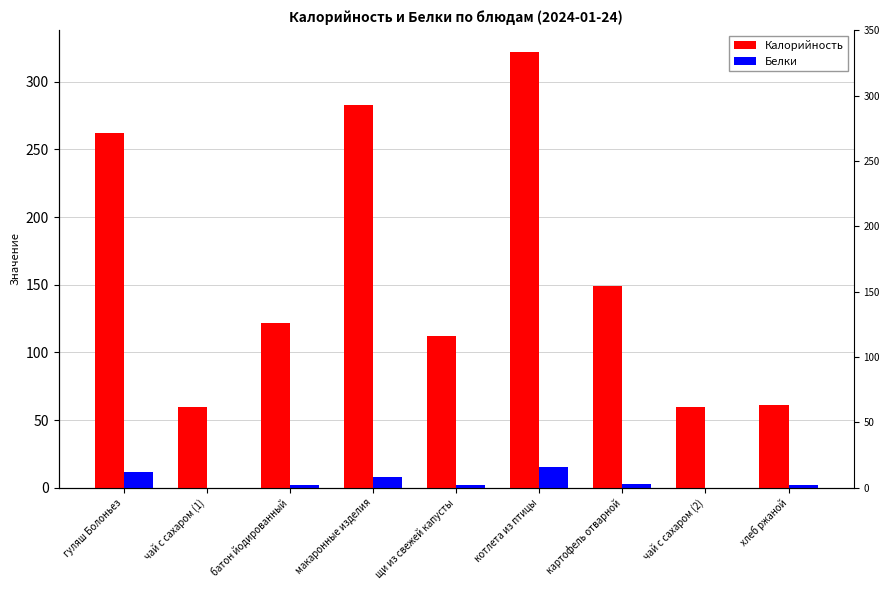

How many values in the Калорийность series exceed 122?

4